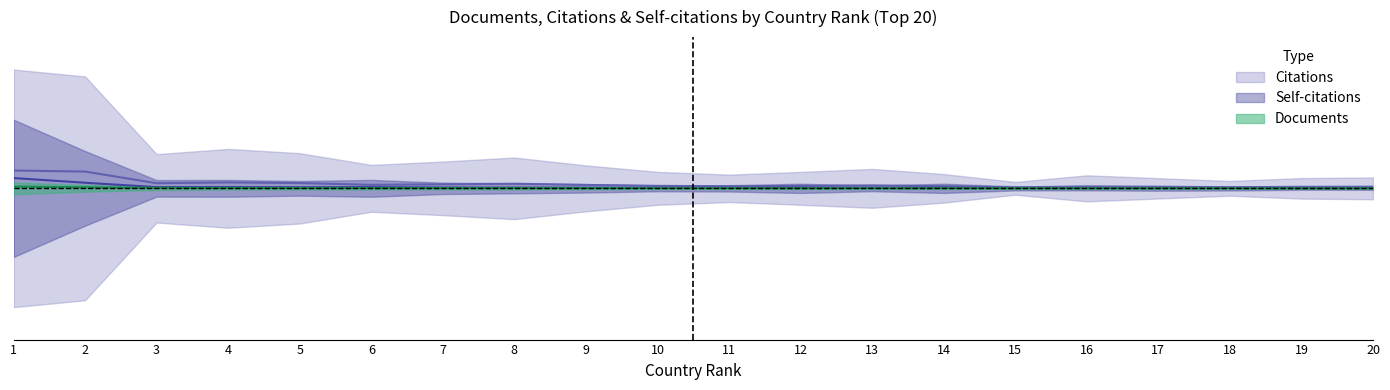

At which label does Self-citations reach its minimum?

19